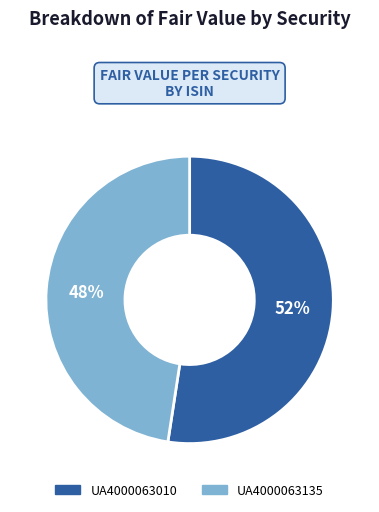

Which category has the biggest portion of the pie?

UA4000063010